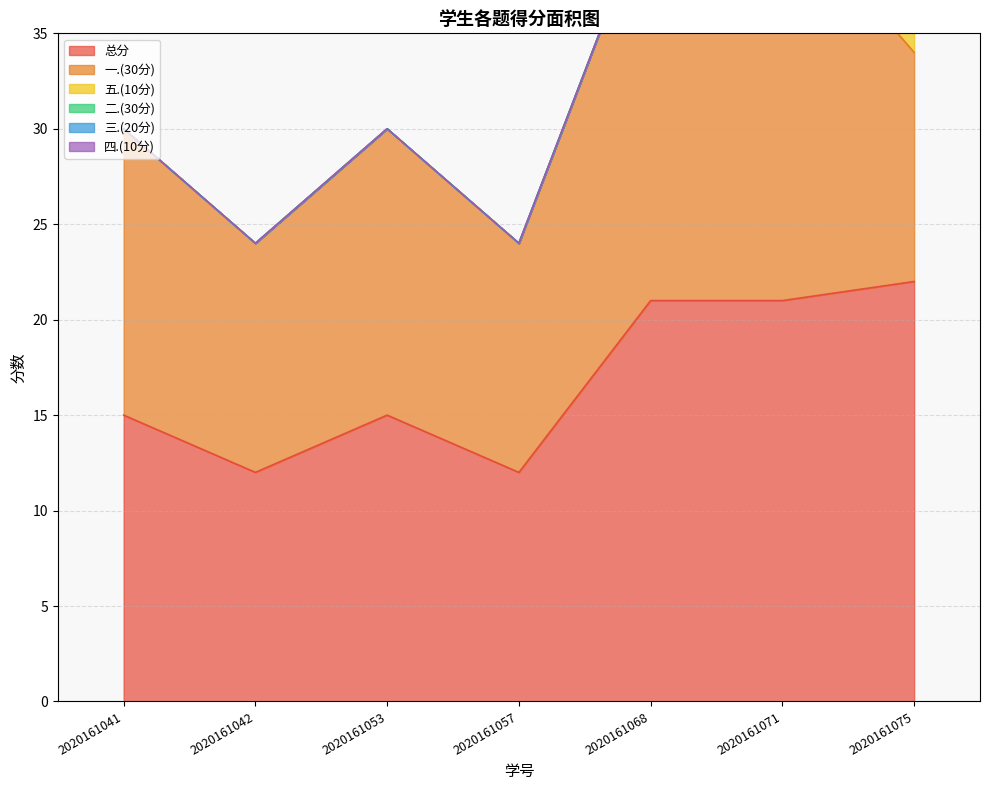

Which series changed the most between 2020161041 and 2020161053?

总分